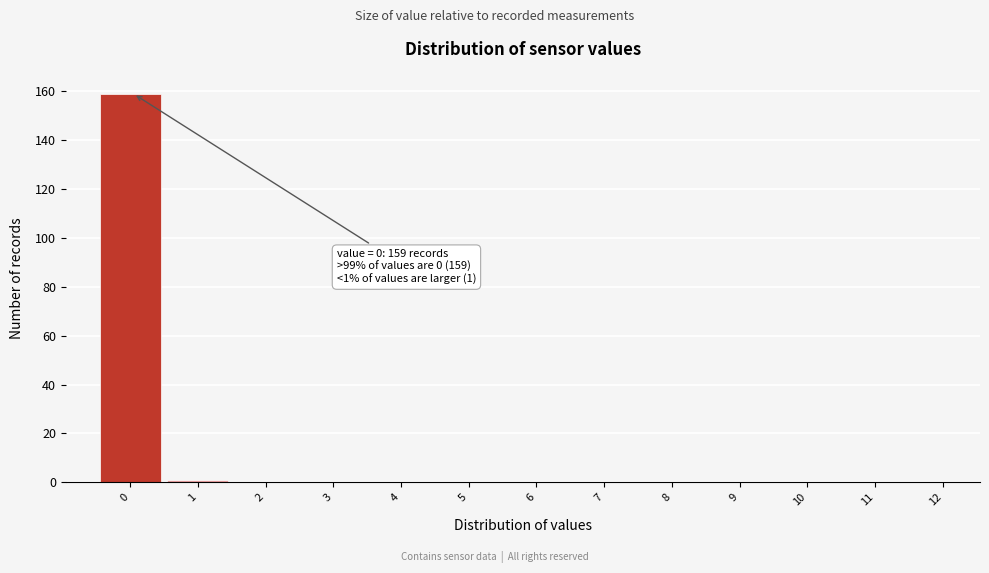

Reading left to right, extract all data points from this chart.

0=159	1=1	2=0	3=0	4=0	5=0	6=0	7=0	8=0	9=0	10=0	11=0	12=0